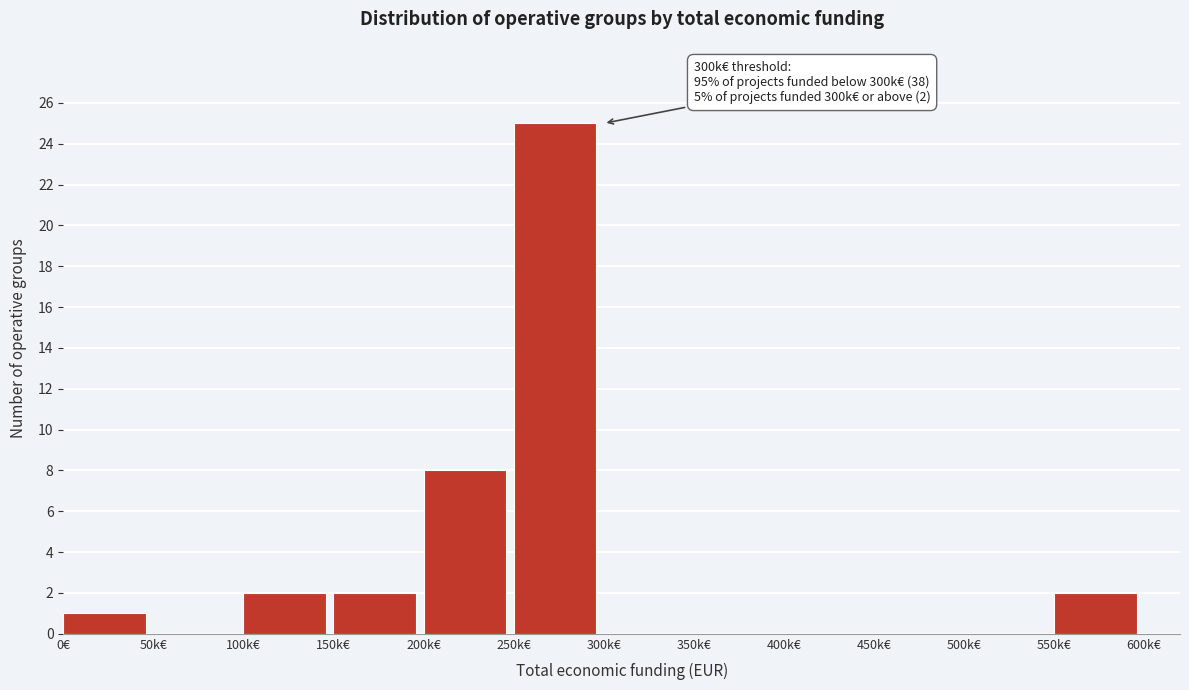

Reading left to right, transcribe all the data shown in this chart.

0€=1	50k€=0	100k€=2	150k€=2	200k€=8	250k€=25	300k€=0	350k€=0	400k€=0	450k€=0	500k€=0	550k€=2